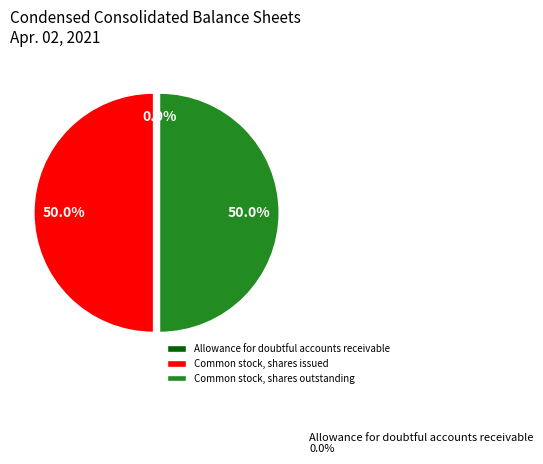

To the nearest percent, what is the average slice percentage?

33%